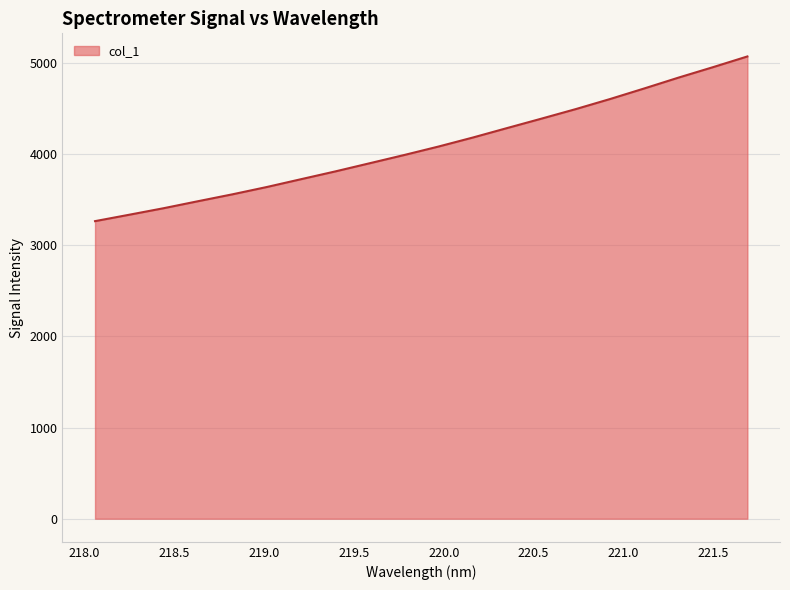

What is the minimum value shown in the chart?

3263.8